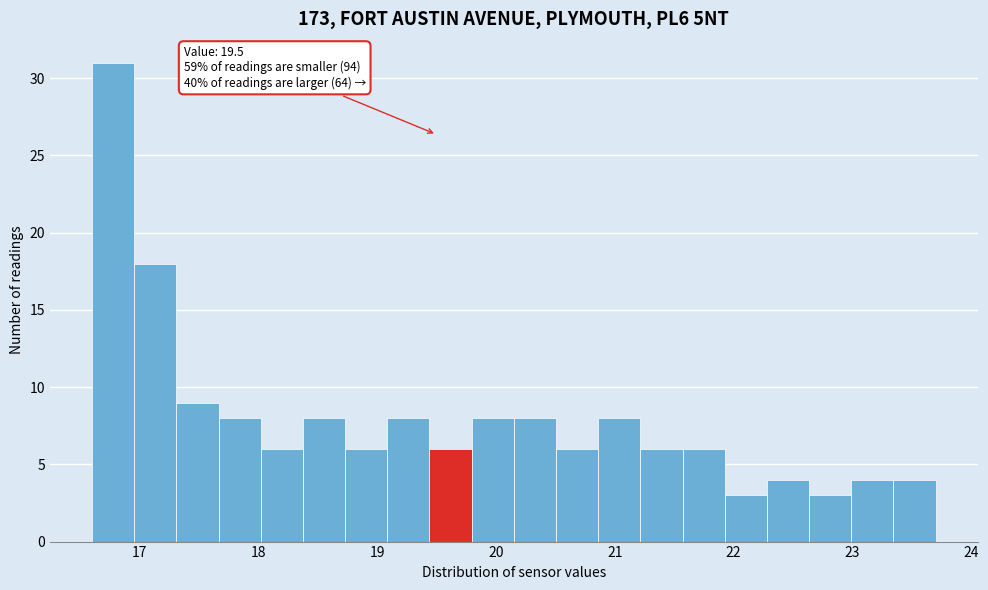

Around what value on the x-axis is the tallest bar? Give the approximate position of its centre, as read against the axis.

16.8